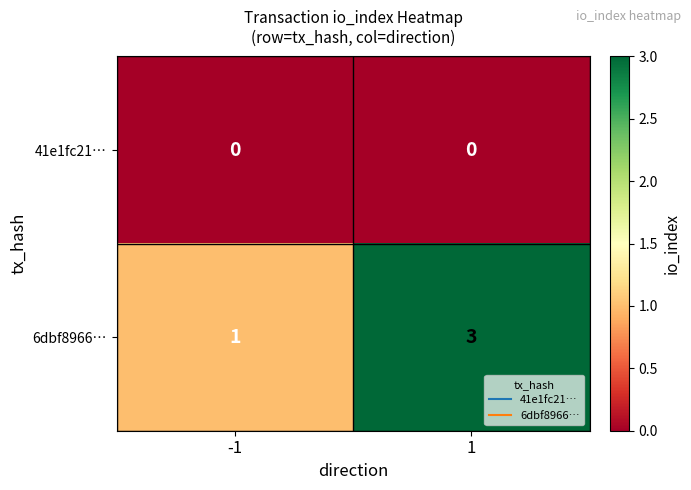

What is the sum of the 6dbf8966… values at -1 and 1?

4